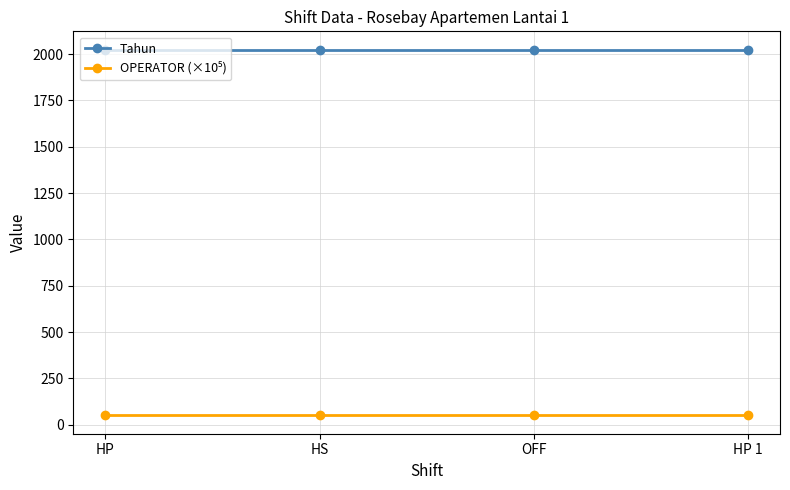

How many lines are shown in the chart?

2